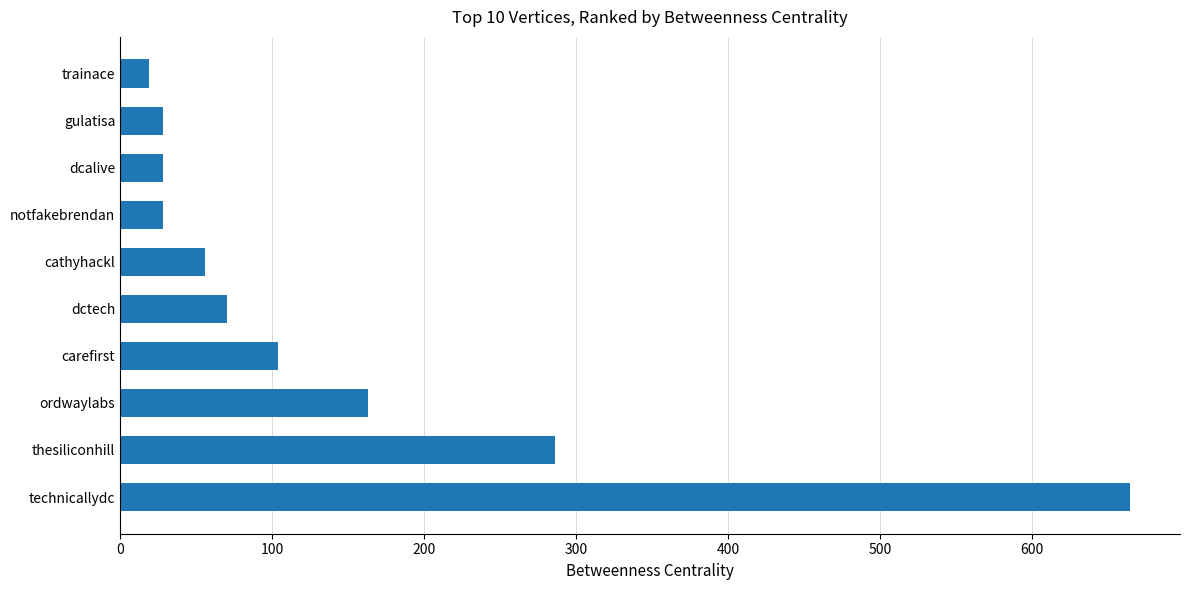

What is the maximum value shown in the chart?

663.9